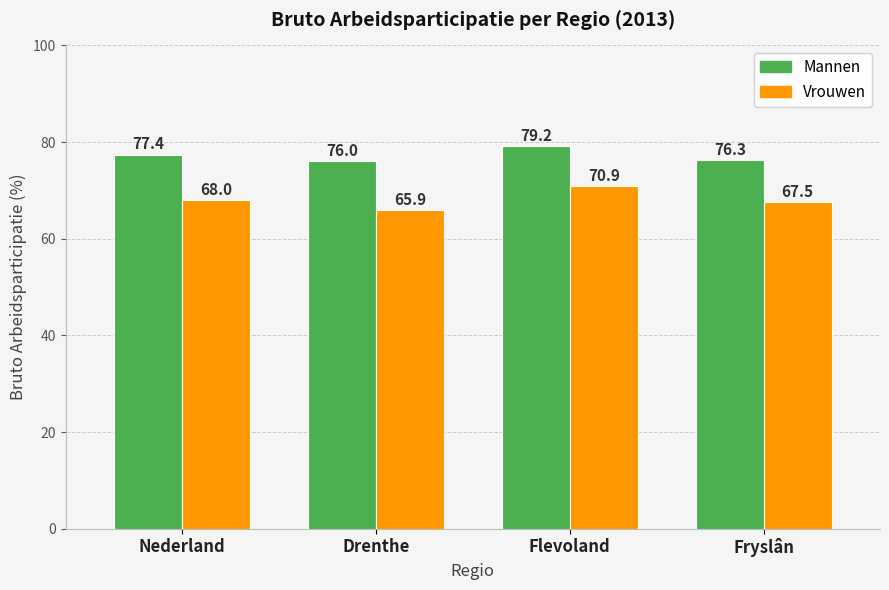

The value of Mannen at Flevoland is 79.2. True or false?

True